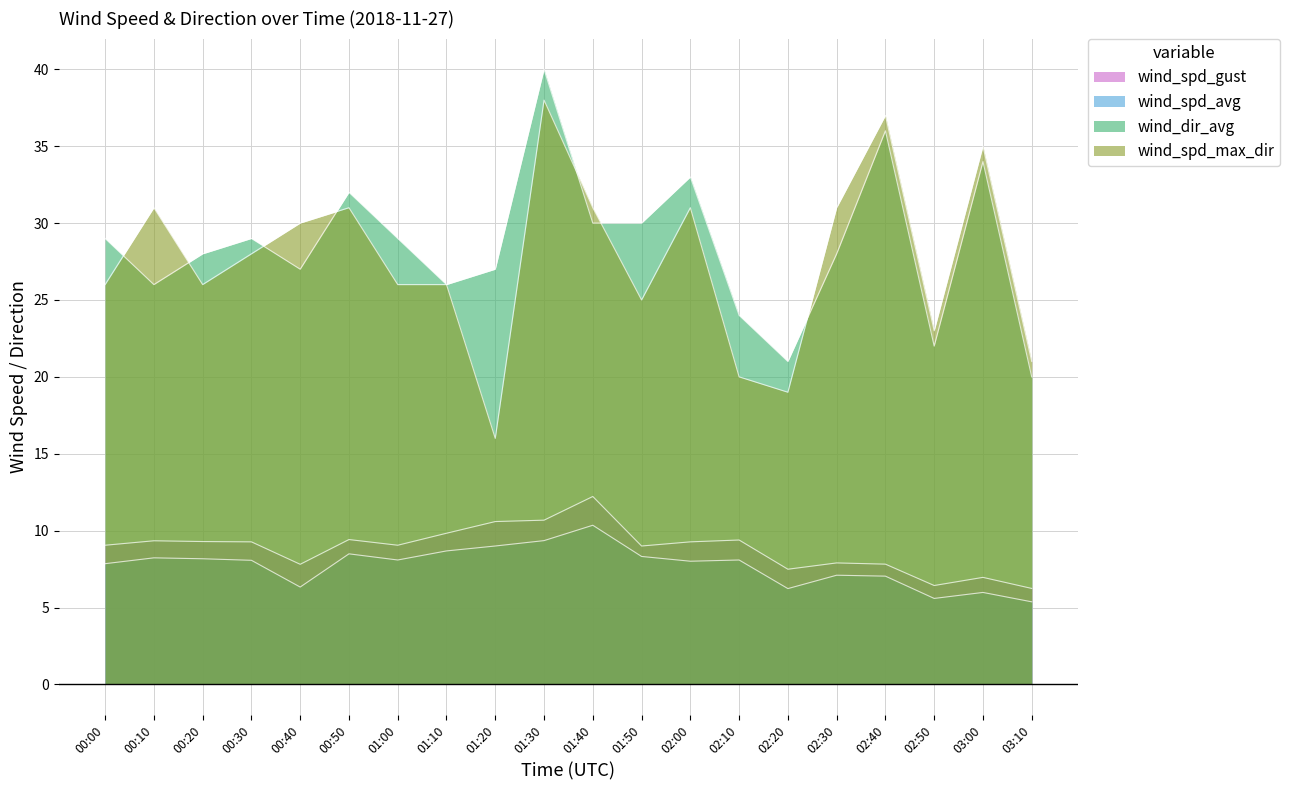

Reading left to right, list all the values displayed in this chart.

wind_spd_gust: 9.1	9.3	9.3	9.3	7.8	9.4	9.1	9.8	10.6	10.7	12.2	9.0	9.3	9.4	7.5	7.9	7.8	6.4	7.0	6.2
wind_spd_avg: 7.8	8.2	8.2	8.1	6.3	8.5	8.1	8.7	9.0	9.3	10.3	8.3	8.0	8.1	6.2	7.1	7.0	5.6	6.0	5.4
wind_dir_avg: 29.0	26.0	28.0	29.0	27.0	32.0	29.0	26.0	27.0	40.0	30.0	30.0	33.0	24.0	21.0	28.0	36.0	22.0	34.0	20.0
wind_spd_max_dir: 26.0	31.0	26.0	28.0	30.0	31.0	26.0	26.0	16.0	38.0	31.0	25.0	31.0	20.0	19.0	31.0	37.0	23.0	35.0	21.0